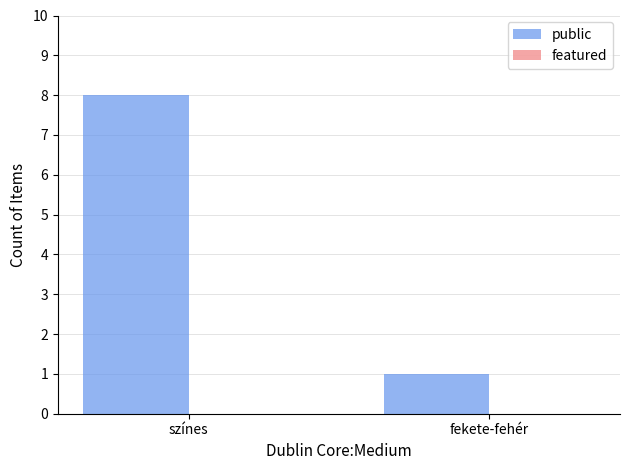

What position from the left is színes?

1